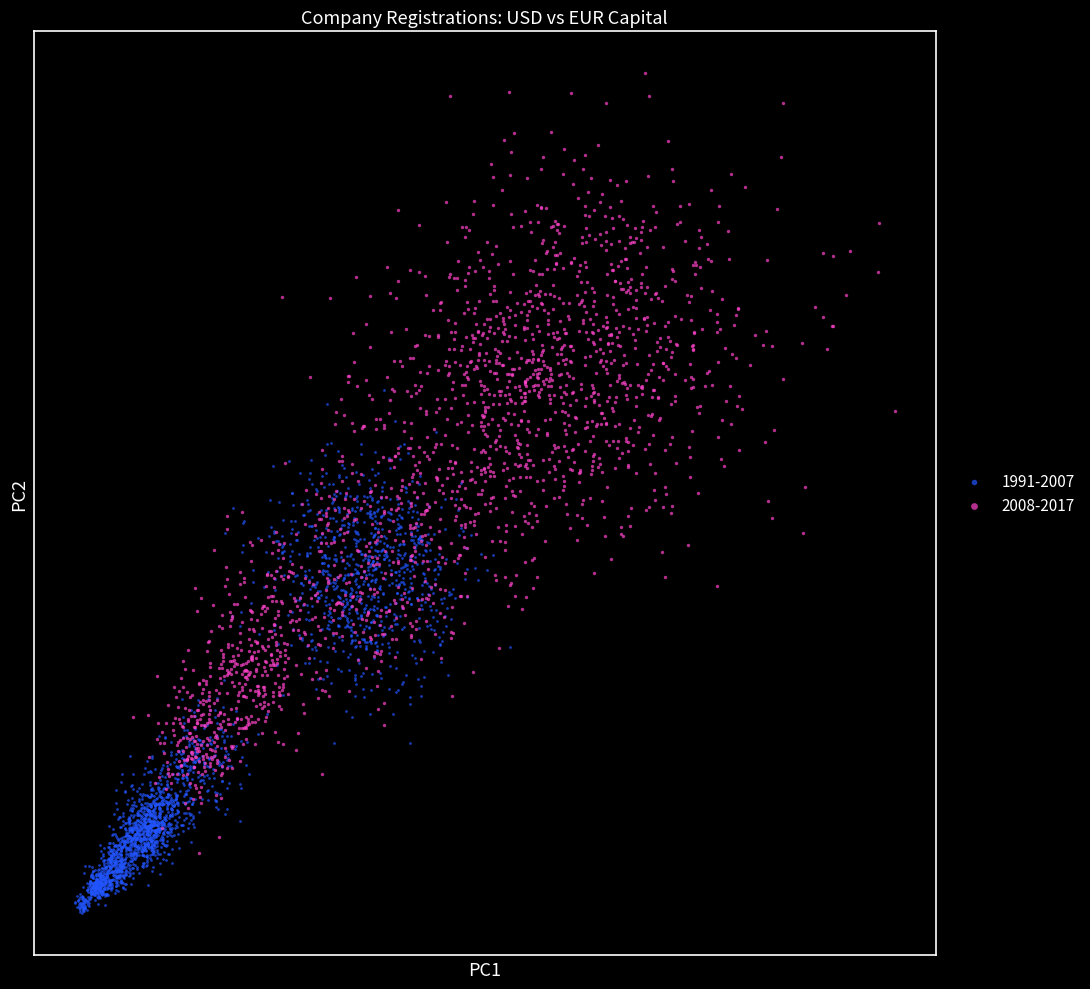

Which series contains the highest Y value?

2008-2017